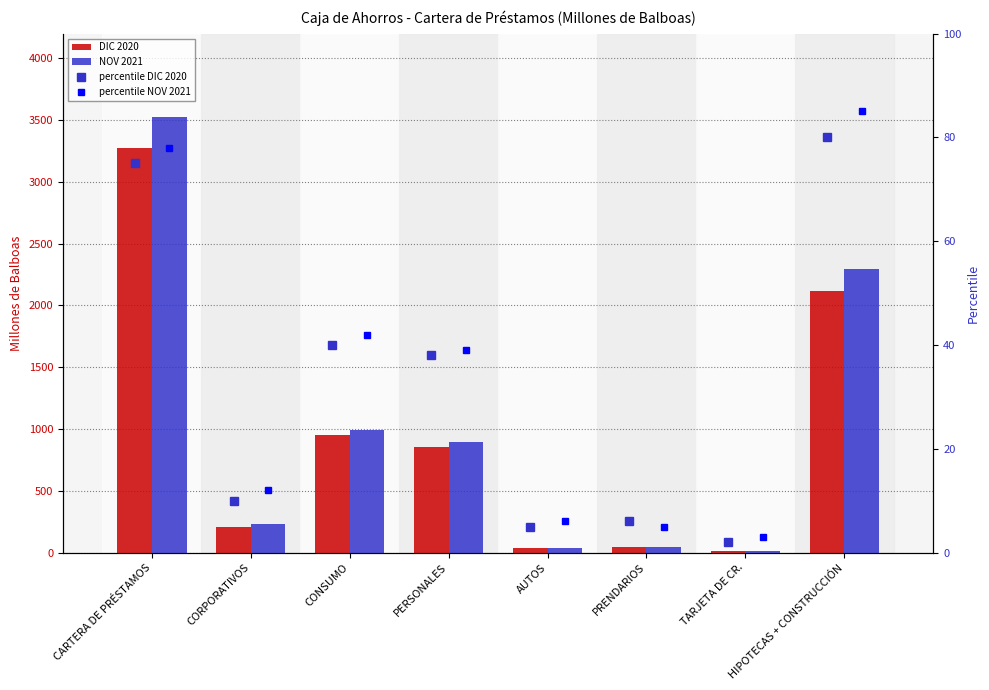

What is the sum of the percentile NOV 2021 values at CORPORATIVOS and PRENDARIOS?

17.0